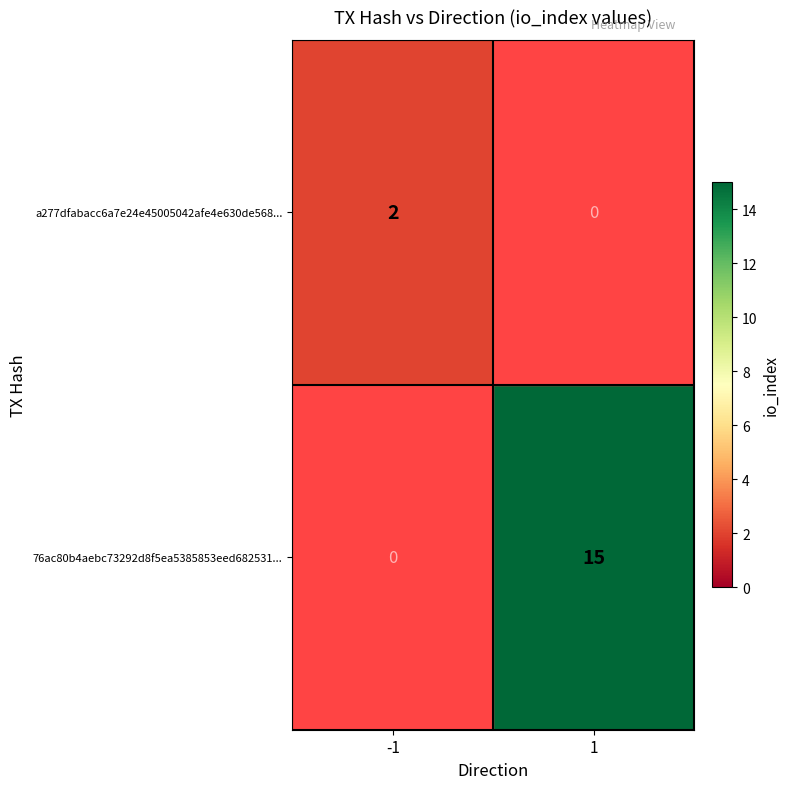

Is the value of 76ac80b4aebc73292d8f5ea5385853eed682531... at -1 greater than the value of a277dfabacc6a7e24e45005042afe4e630de568... at -1?

No